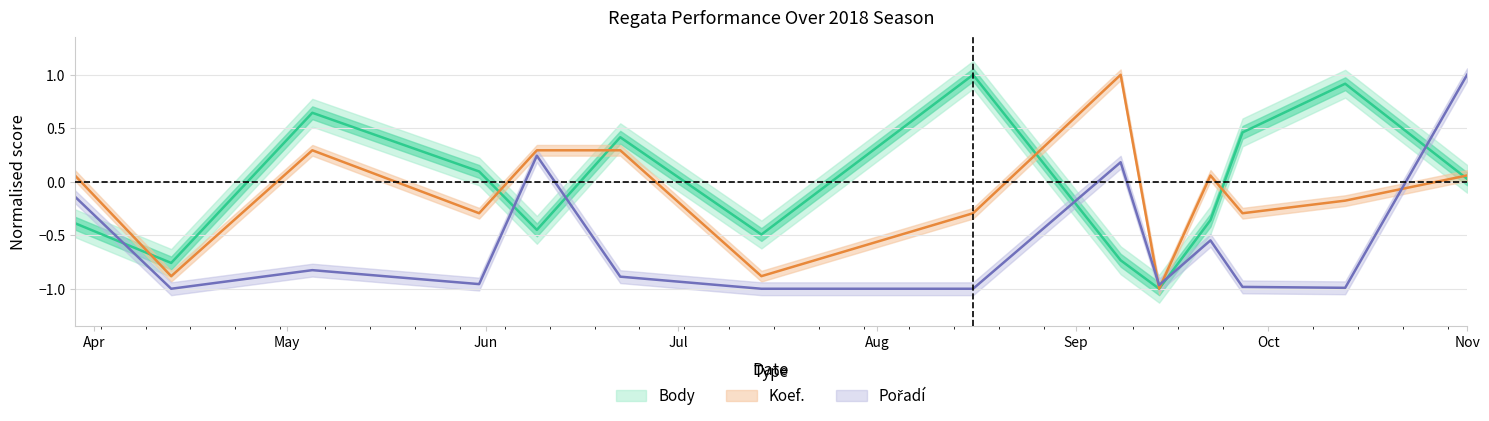

Between which two adjacent categories do Pořadí and Koef. first intersect?

2018-09-08 and 2018-09-14